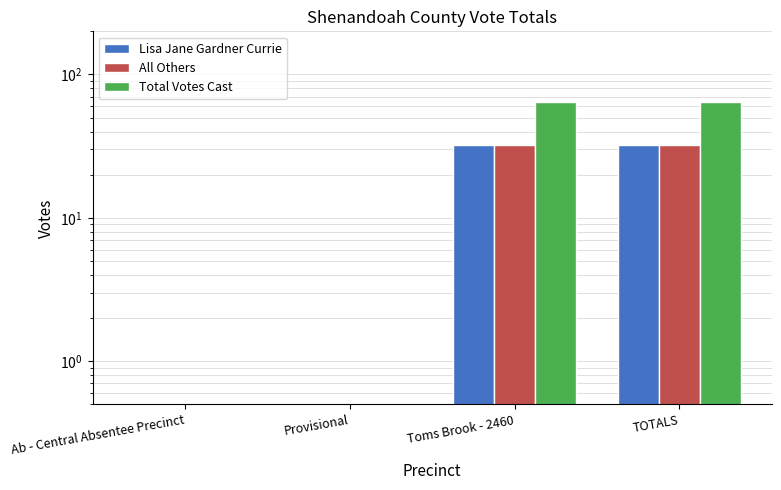

At which category is the sum across all series the highest?

Toms Brook - 2460